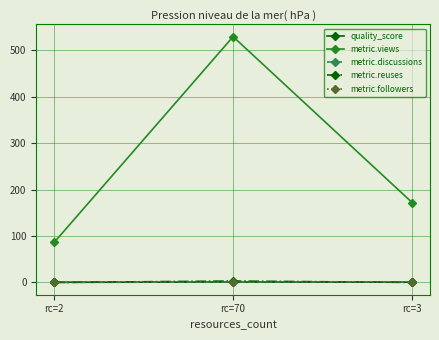

Which series changed the most between rc=70 and rc=3?

metric.views